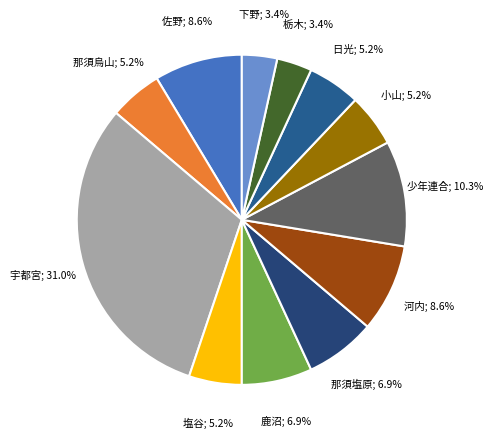

How many segments does this pie chart have?

12